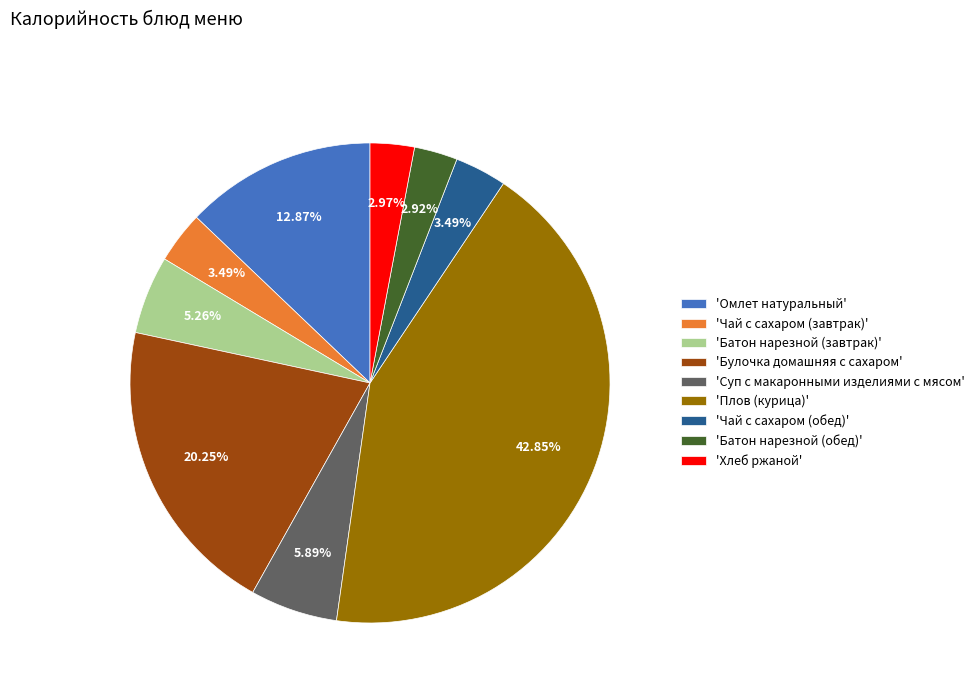

Approximately how many times larger is the value at 'Чай с сахаром (обед)' compared to 'Батон нарезной (завтрак)'?

0.7